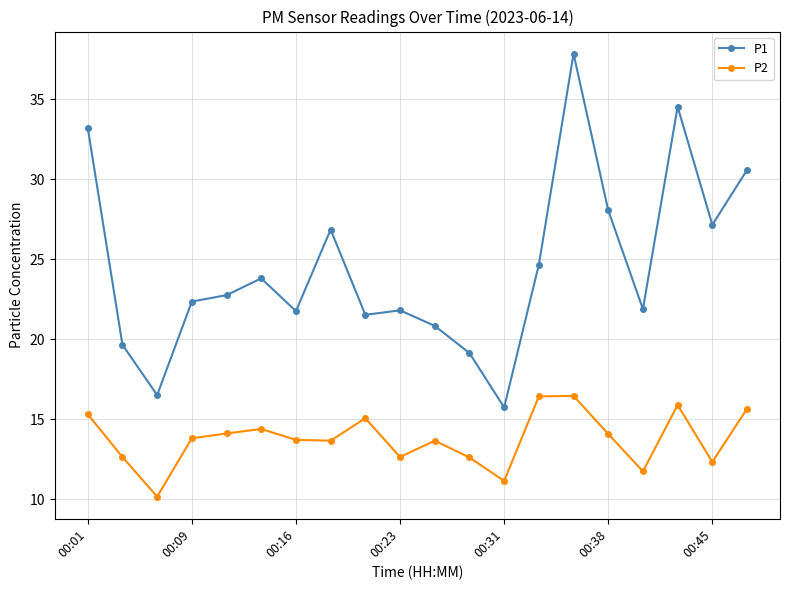

True or false: P1 and P2 intersect in this chart.

False